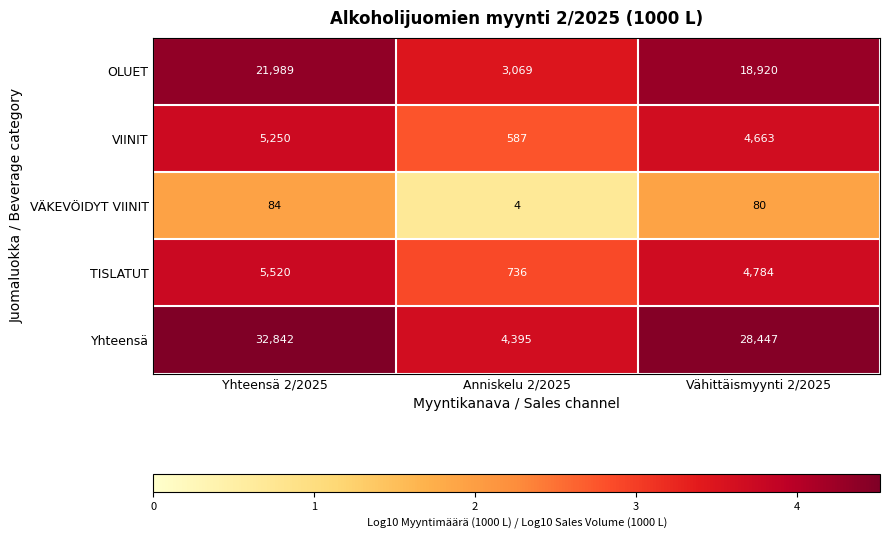

What is the sum of the TISLATUT values at Yhteensä 2/2025 and Anniskelu 2/2025?

6256